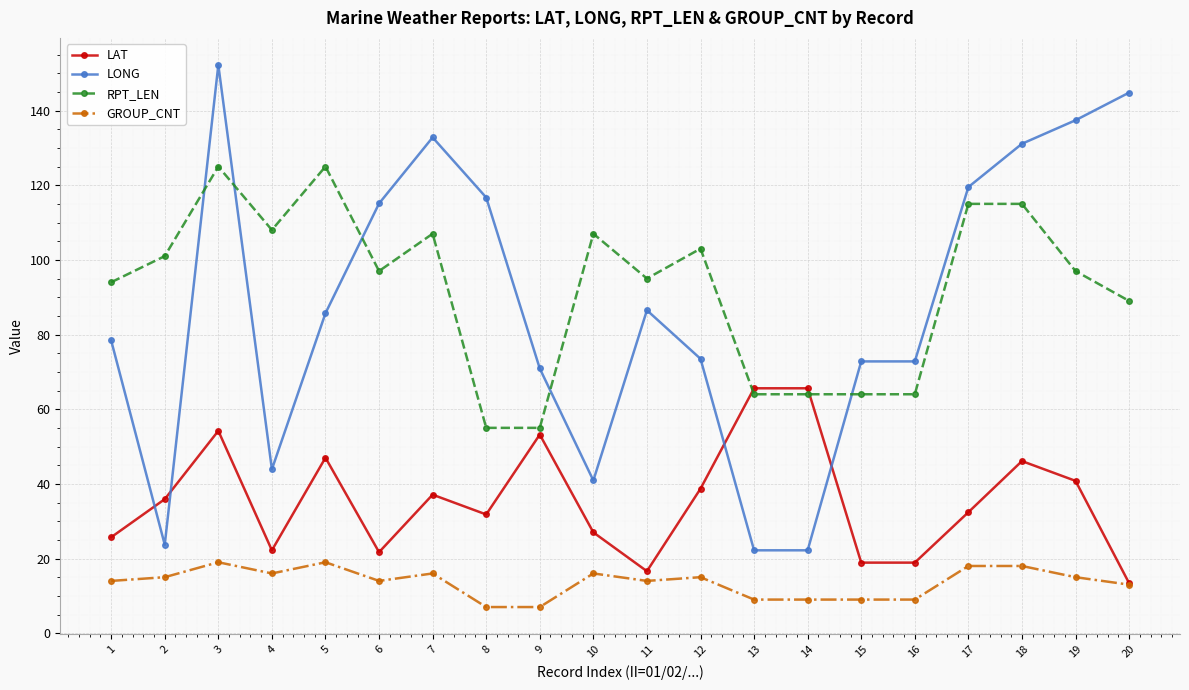

At which category does RPT_LEN reach its first local peak?

3